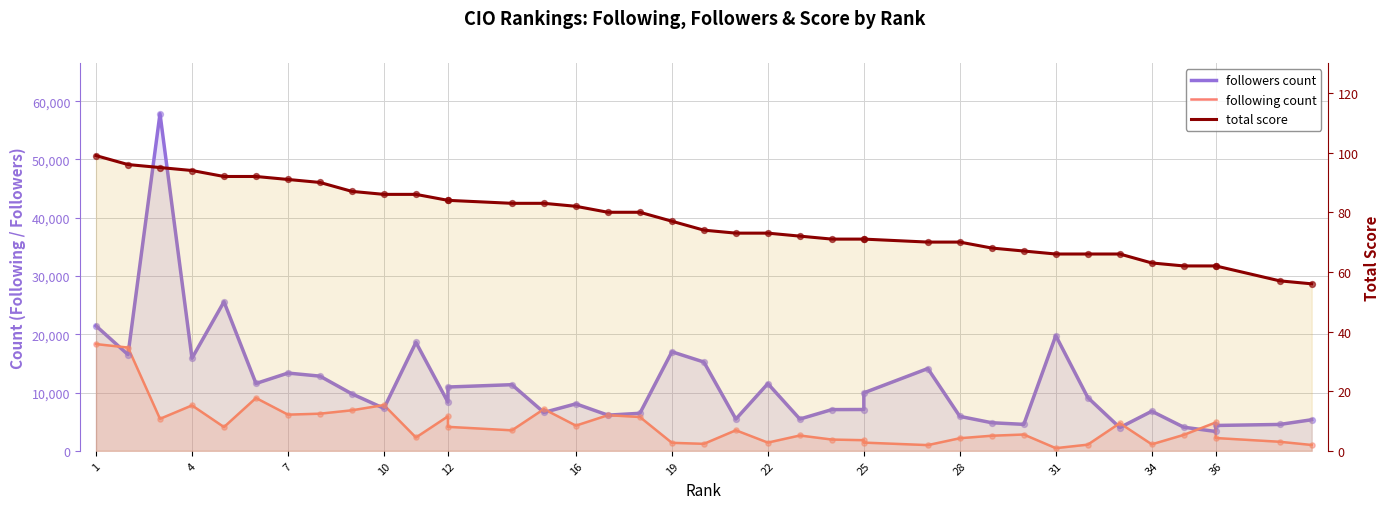

Which series has the largest total across all categories?

followers count